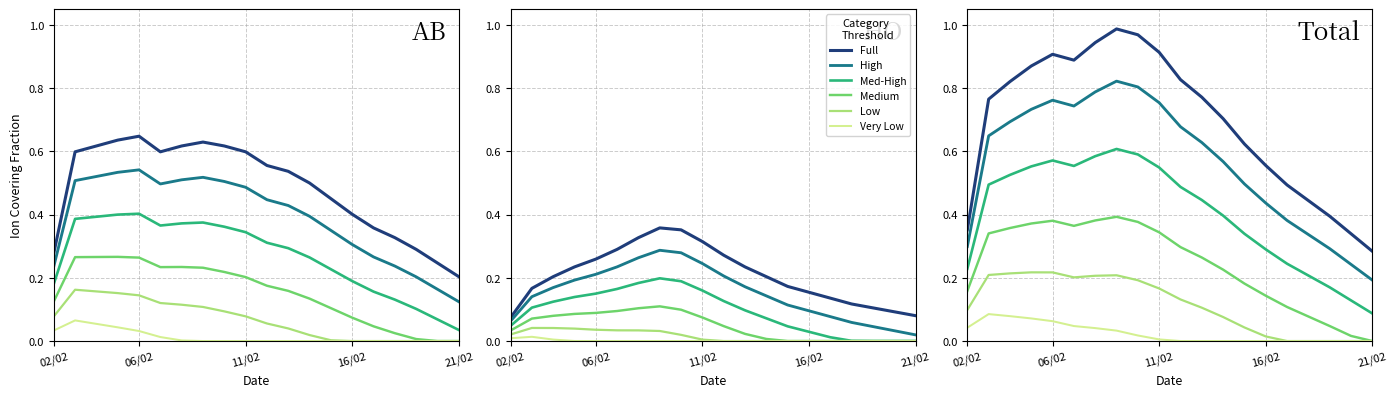

What is the value of the Med-High point at the 3rd from the left?

0.5